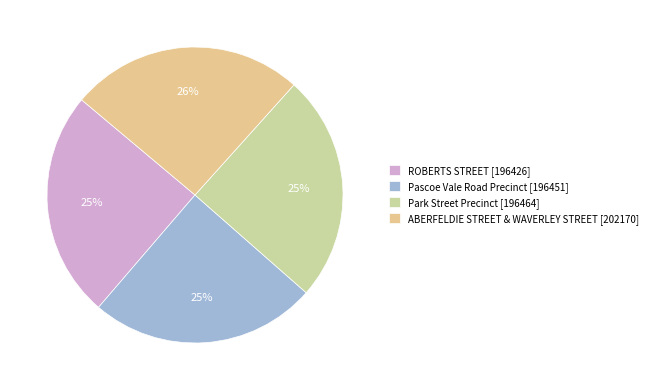

The ROBERTS STREET slice represents 25% of the pie. True or false?

True